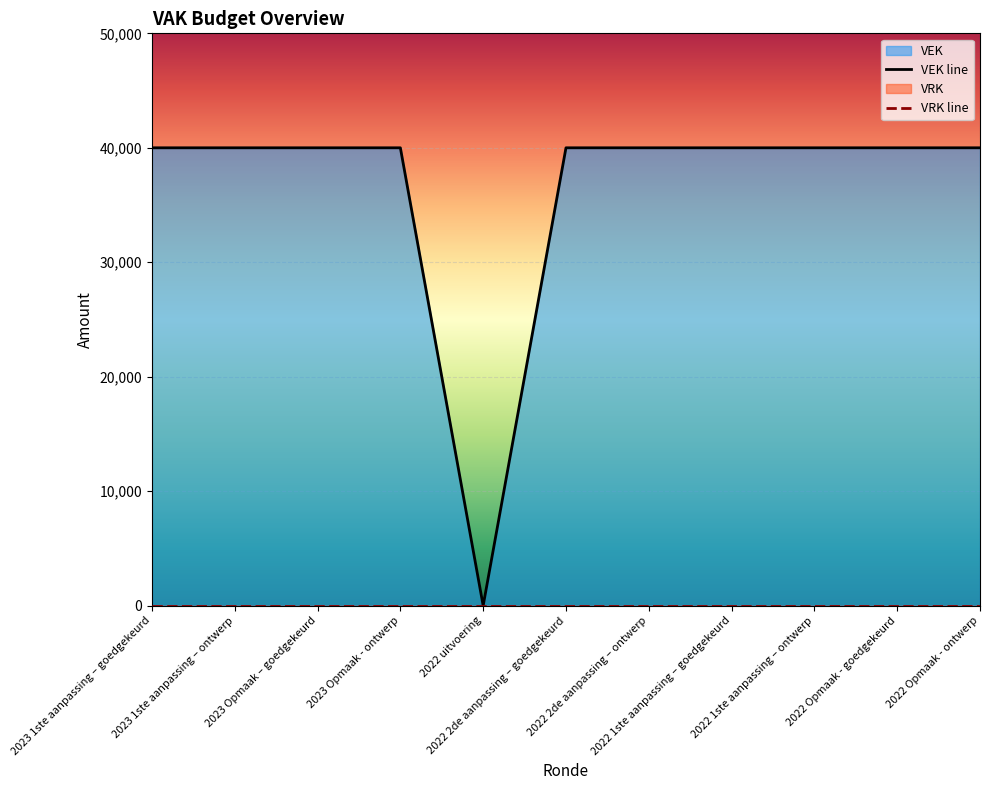

What is the greatest value displayed?

40000